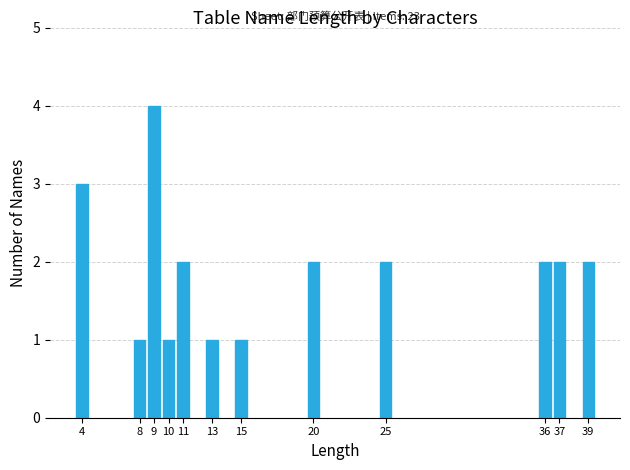

Reading right to left, extract all data points from this chart.

39=2	37=2	36=2	25=2	20=2	15=1	13=1	11=2	10=1	9=4	8=1	4=3